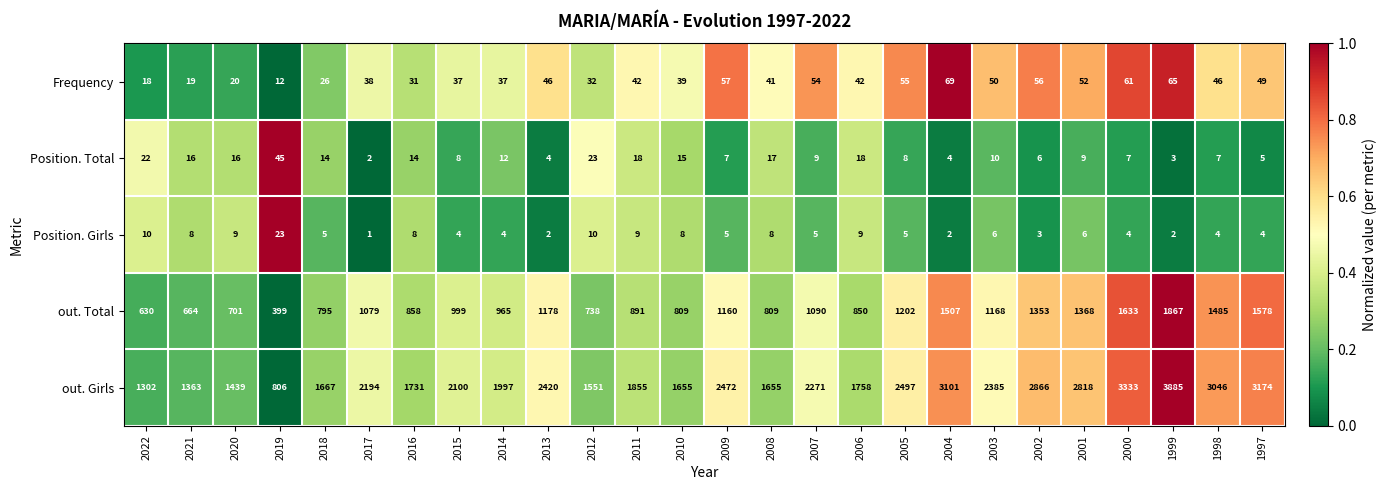

What is the difference between the second highest and second lowest values in the out. Girls series?

2031